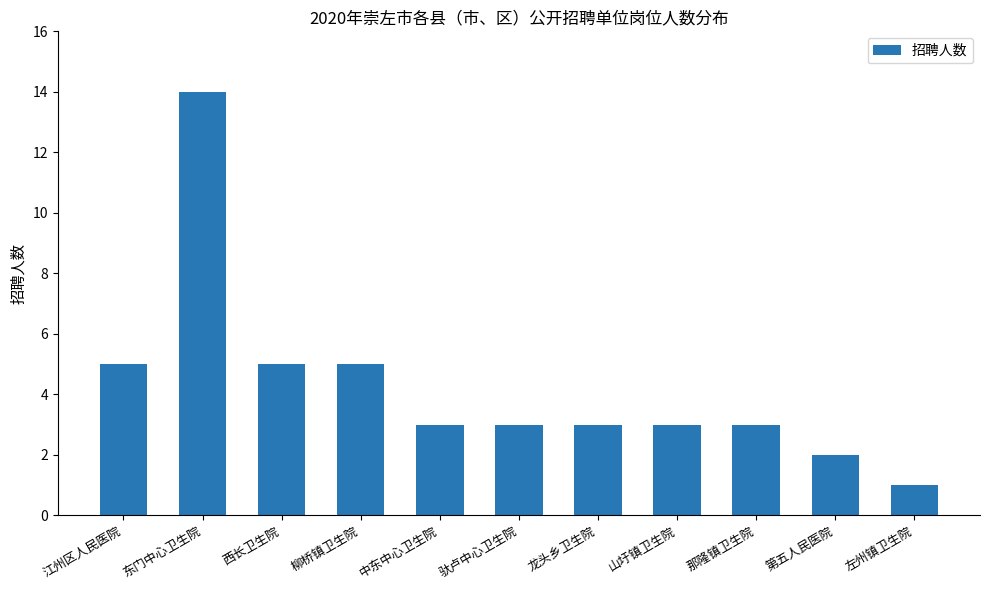

Approximately how many times larger is the value at 中东中心卫生院 compared to 驮卢中心卫生院?

1.0